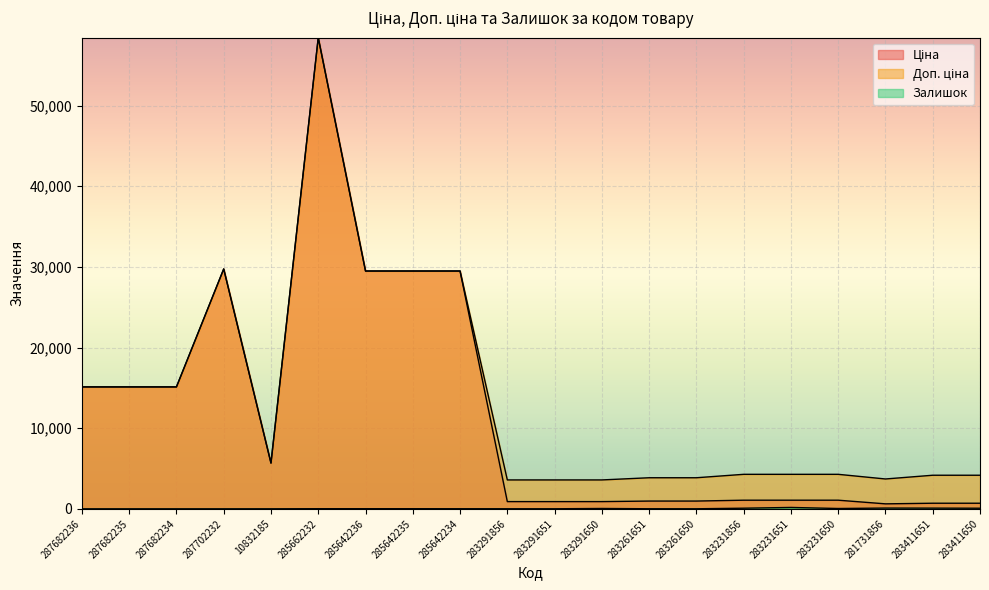

Rank the series at 283411650 from highest to lowest value.

Доп. ціна, Ціна, Залишок